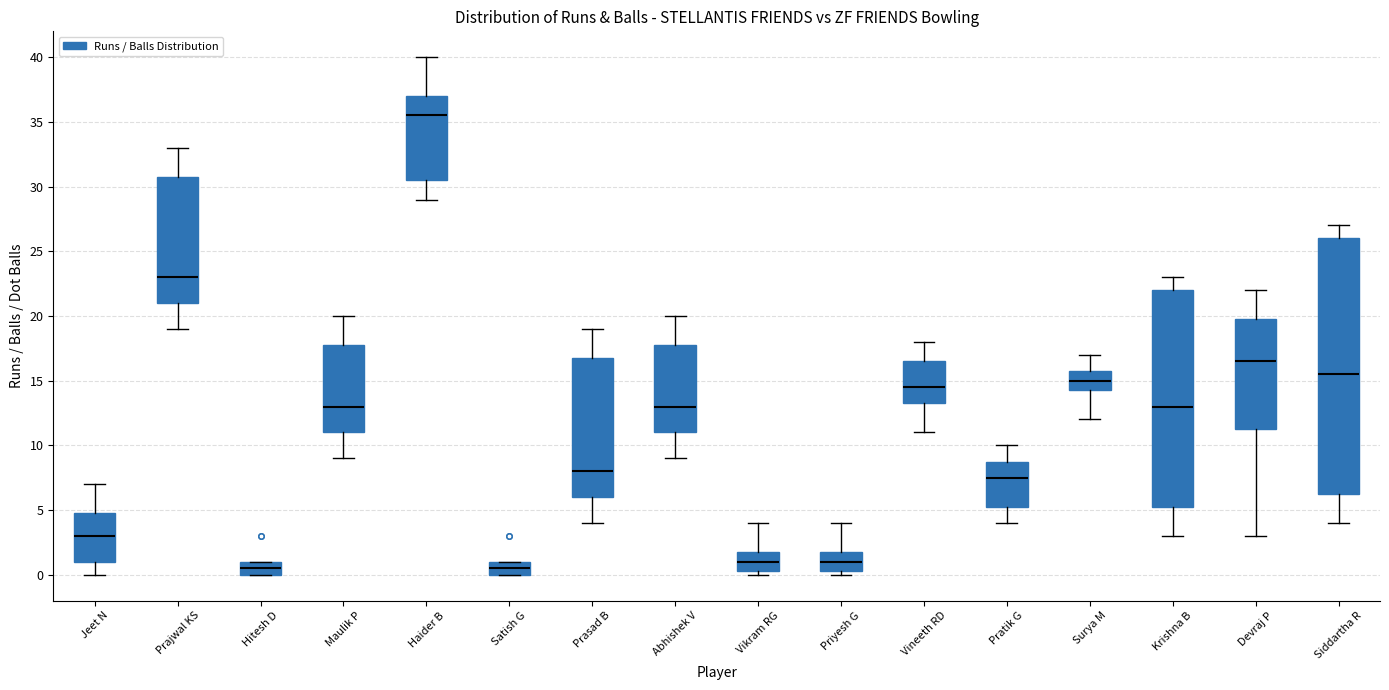

Which box is the tallest, from its lower edge to its upper edge?

Siddartha R